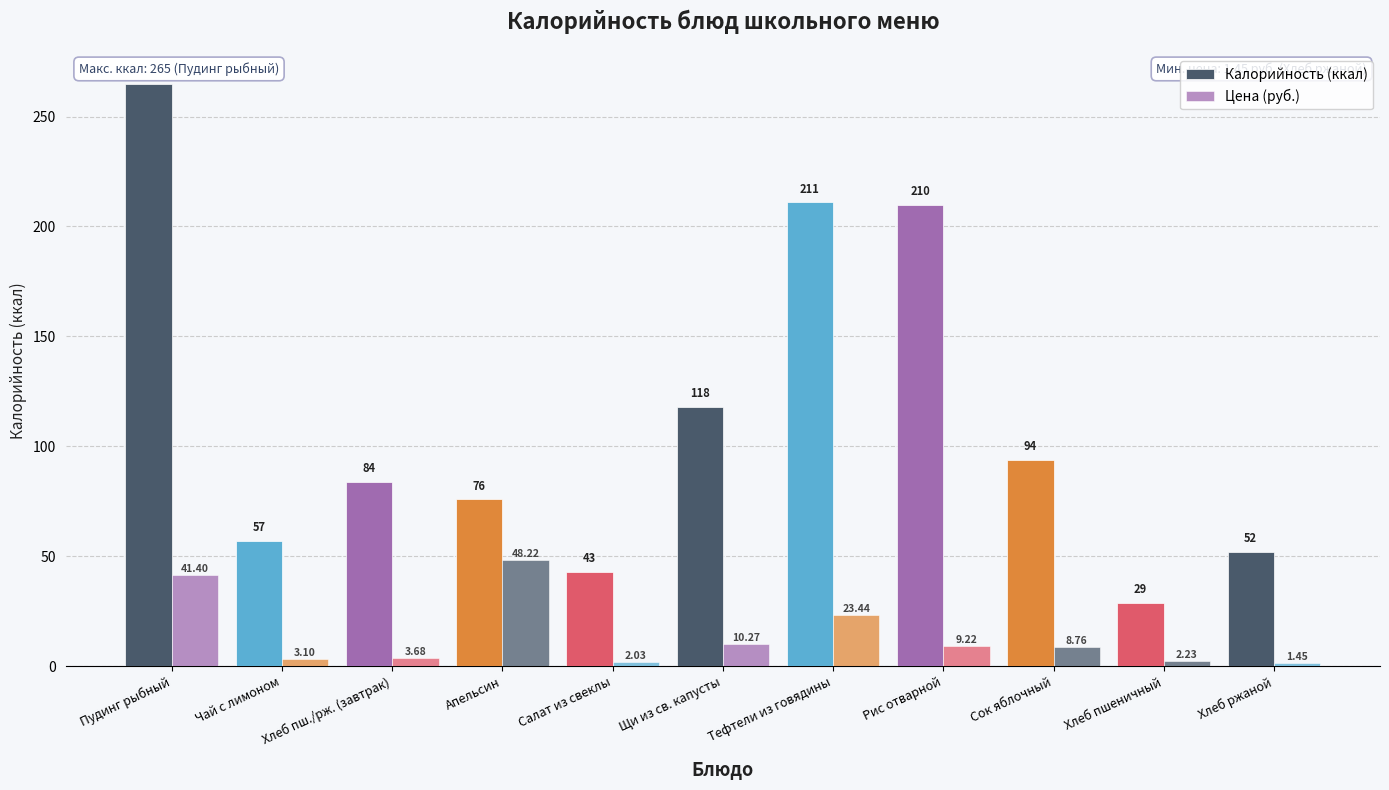

What is the spread (max minus min) of values at Хлеб ржаной?

50.5